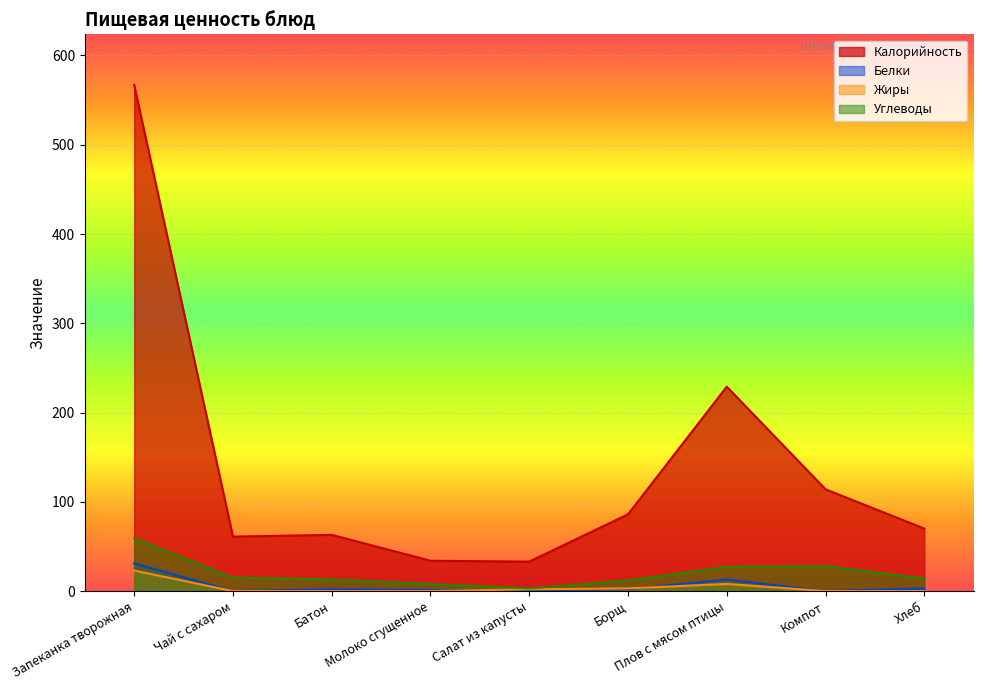

Between Салат из капусты and Хлеб, which is larger?

Хлеб